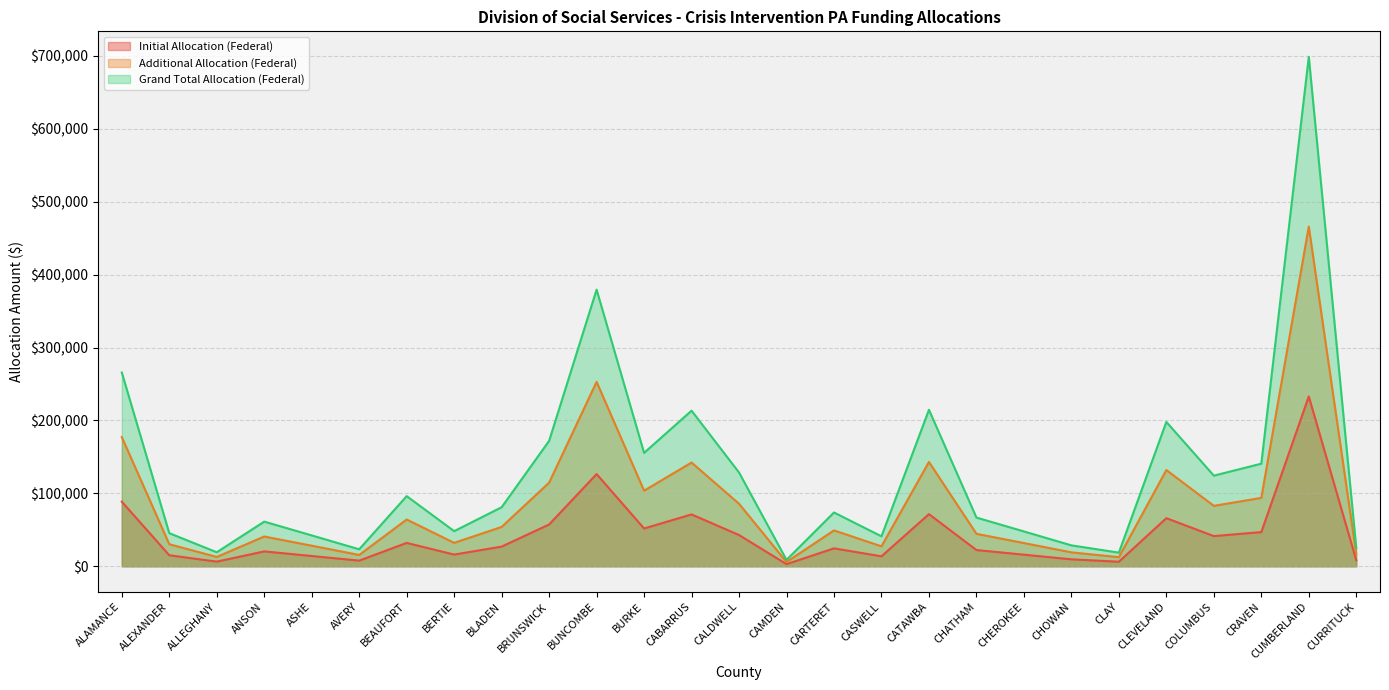

Reading left to right, list all the values displayed in this chart.

Initial Allocation (Federal): ALAMANCE=88598	ALEXANDER=15139	ALLEGHANY=6416	ANSON=20426	ASHE=14118	AVERY=7773	BEAUFORT=32078	BERTIE=16062	BLADEN=27000	BRUNSWICK=57342	BUNCOMBE=126469	BURKE=51845	CABARRUS=71142	CALDWELL=42870	CAMDEN=2924	CARTERET=24602	CASWELL=13694	CATAWBA=71548	CHATHAM=22279	CHEROKEE=15937	CHOWAN=9565	CLAY=6246	CLEVELAND=65994	COLUMBUS=41442	CRAVEN=46909	CUMBERLAND=232916	CURRITUCK=8294
Additional Allocation (Federal): ALAMANCE=177197	ALEXANDER=30277	ALLEGHANY=12832	ANSON=40852	ASHE=28237	AVERY=15547	BEAUFORT=64157	BERTIE=32124	BLADEN=54001	BRUNSWICK=114684	BUNCOMBE=252938	BURKE=103690	CABARRUS=142284	CALDWELL=85741	CAMDEN=5849	CARTERET=49204	CASWELL=27389	CATAWBA=143096	CHATHAM=44557	CHEROKEE=31874	CHOWAN=19129	CLAY=12493	CLEVELAND=131987	COLUMBUS=82883	CRAVEN=93819	CUMBERLAND=465831	CURRITUCK=16589
Grand Total Allocation (Federal): ALAMANCE=265795	ALEXANDER=45416	ALLEGHANY=19248	ANSON=61278	ASHE=42355	AVERY=23320	BEAUFORT=96235	BERTIE=48186	BLADEN=81001	BRUNSWICK=172026	BUNCOMBE=379407	BURKE=155535	CABARRUS=213426	CALDWELL=128611	CAMDEN=8773	CARTERET=73806	CASWELL=41083	CATAWBA=214644	CHATHAM=66836	CHEROKEE=47811	CHOWAN=28694	CLAY=18739	CLEVELAND=197981	COLUMBUS=124325	CRAVEN=140728	CUMBERLAND=698747	CURRITUCK=24883